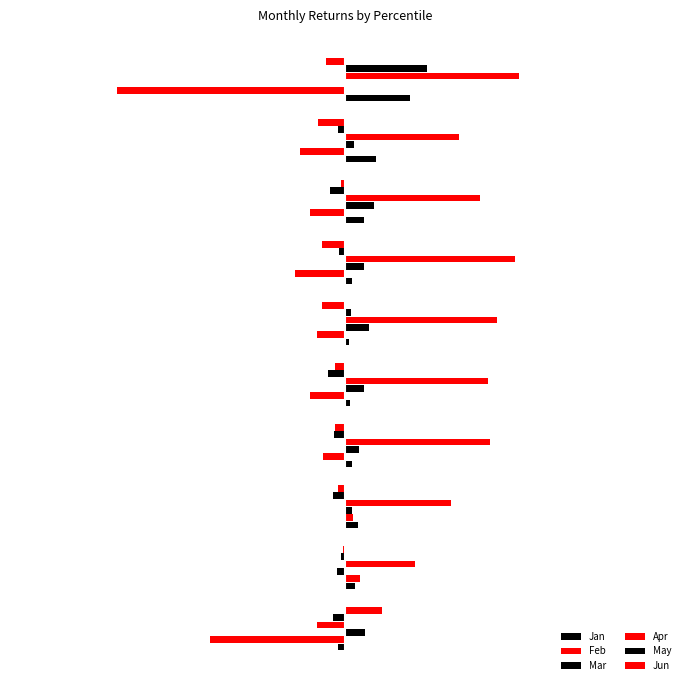

Which series has the largest range (max minus min)?

Feb